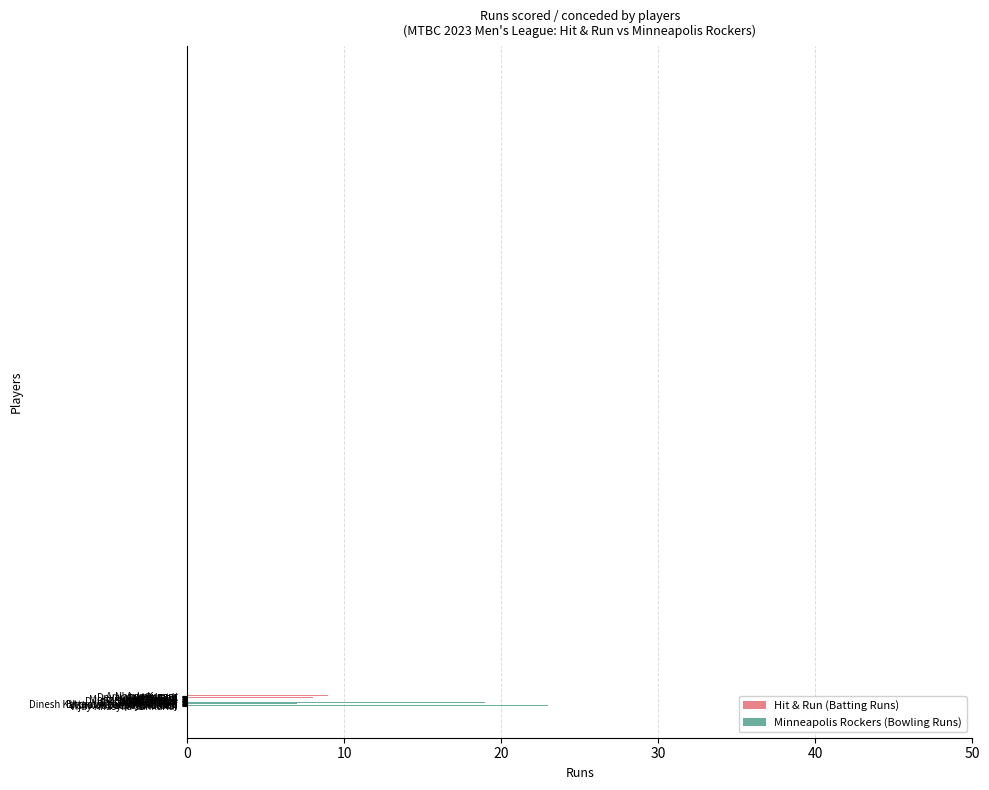

Between Pratik Soni and Venkat K, which is larger?

Pratik Soni